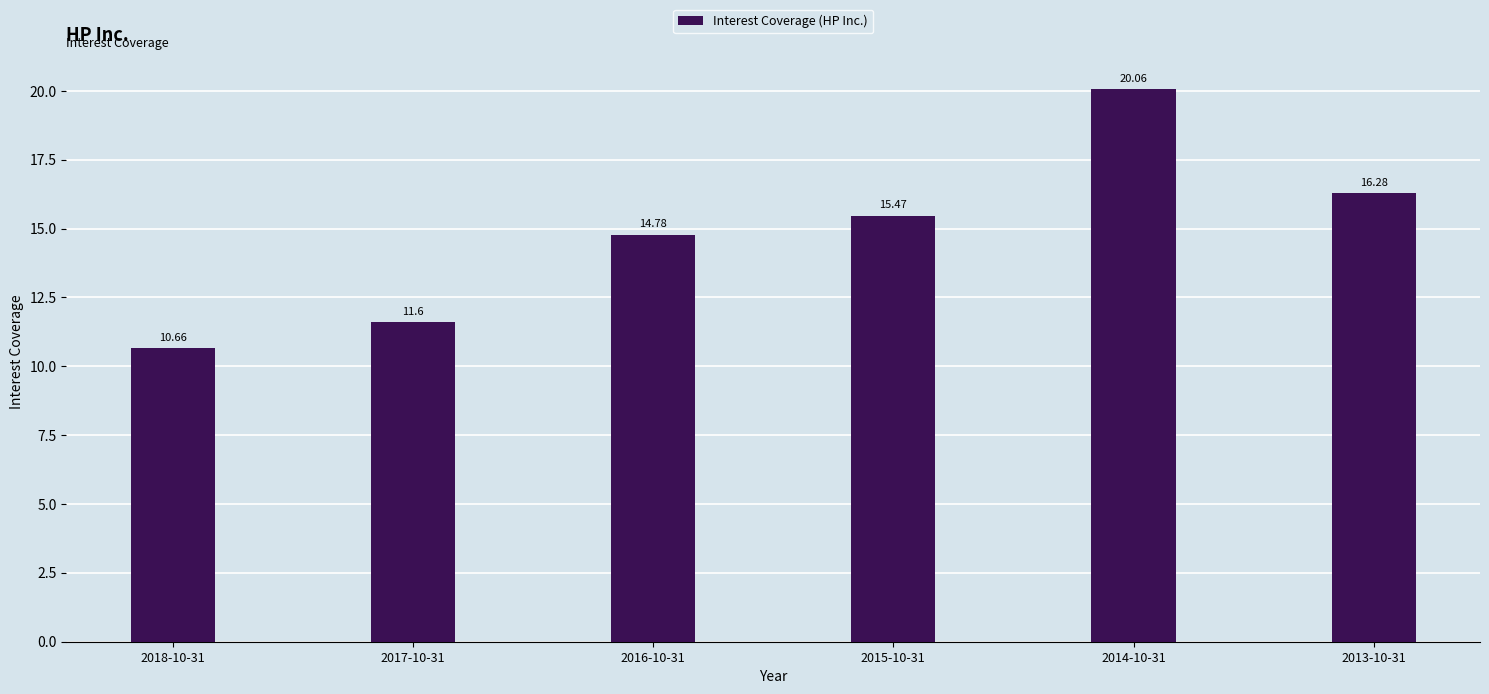

What is the smallest value displayed?

10.7